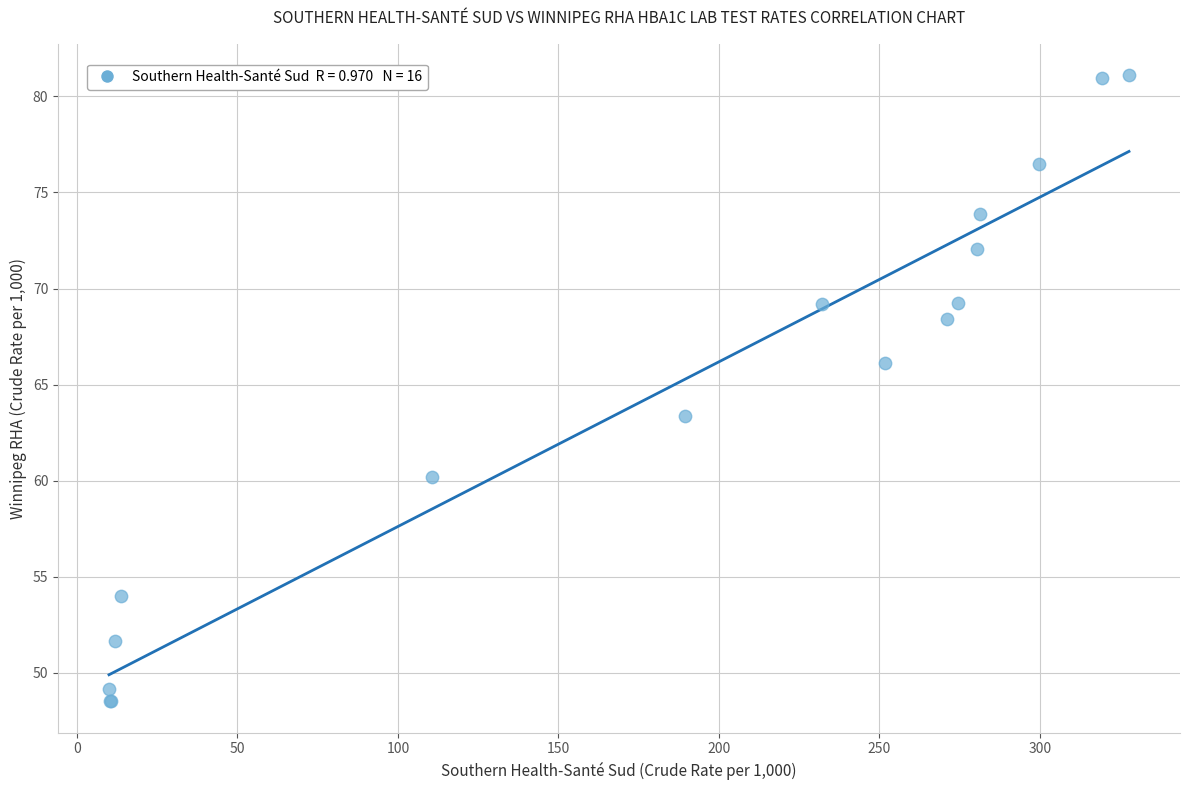

What Y value in the scatter plot is closest to 64?

63.4